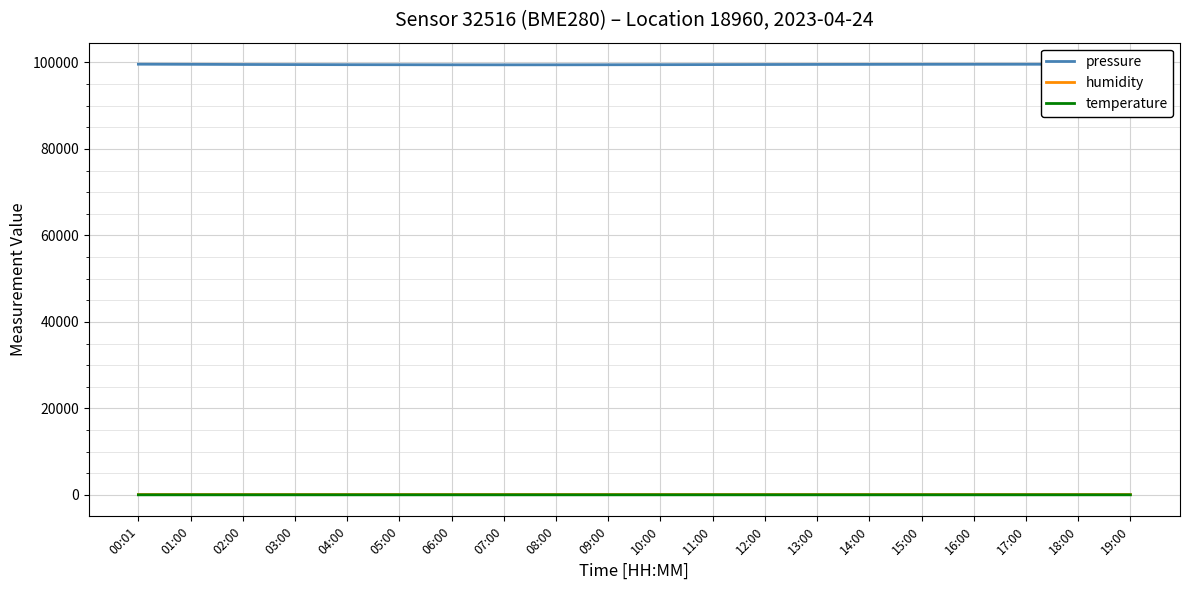

What is the lowest value of the pressure series?

99455.8